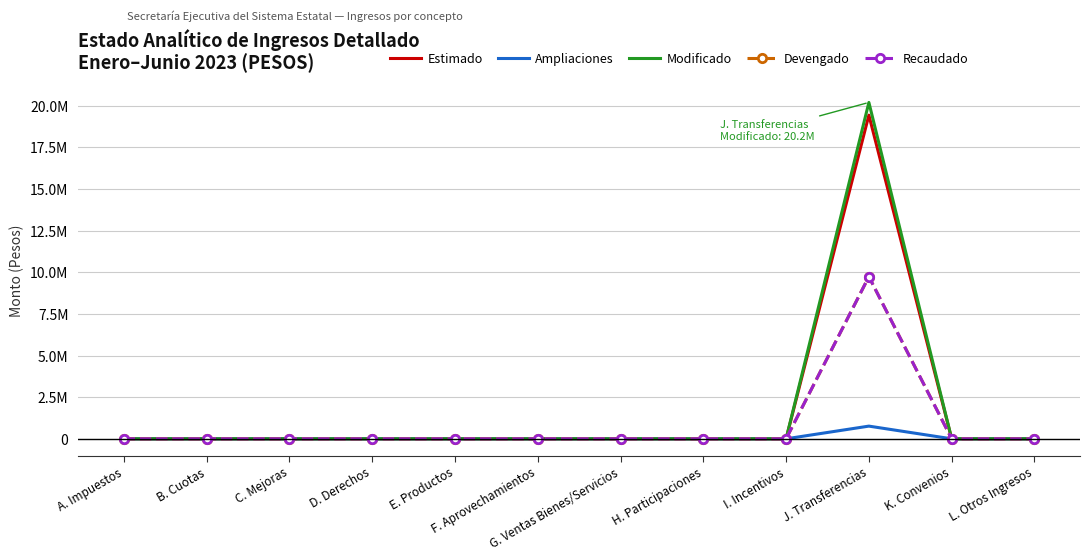

Reading left to right, list all the values displayed in this chart.

Estimado: A. Impuestos=0.0	B. Cuotas=0.0	C. Mejoras=0.0	D. Derechos=0.0	E. Productos=0.0	F. Aprovechamientos=0.0	G. Ventas Bienes/Servicios=0.0	H. Participaciones=0.0	I. Incentivos=0.0	J. Transferencias=19432890.3	K. Convenios=0.0	L. Otros Ingresos=0.0
Ampliaciones: A. Impuestos=0.0	B. Cuotas=0.0	C. Mejoras=0.0	D. Derechos=0.0	E. Productos=0.0	F. Aprovechamientos=0.0	G. Ventas Bienes/Servicios=62.5	H. Participaciones=0.0	I. Incentivos=0.0	J. Transferencias=762526.6	K. Convenios=0.0	L. Otros Ingresos=0.0
Modificado: A. Impuestos=0.0	B. Cuotas=0.0	C. Mejoras=0.0	D. Derechos=0.0	E. Productos=0.0	F. Aprovechamientos=0.0	G. Ventas Bienes/Servicios=62.5	H. Participaciones=0.0	I. Incentivos=0.0	J. Transferencias=20195416.9	K. Convenios=0.0	L. Otros Ingresos=0.0
Devengado: A. Impuestos=0.0	B. Cuotas=0.0	C. Mejoras=0.0	D. Derechos=0.0	E. Productos=0.0	F. Aprovechamientos=0.0	G. Ventas Bienes/Servicios=62.5	H. Participaciones=0.0	I. Incentivos=0.0	J. Transferencias=9735854.4	K. Convenios=0.0	L. Otros Ingresos=0.0
Recaudado: A. Impuestos=0.0	B. Cuotas=0.0	C. Mejoras=0.0	D. Derechos=0.0	E. Productos=0.0	F. Aprovechamientos=0.0	G. Ventas Bienes/Servicios=62.5	H. Participaciones=0.0	I. Incentivos=0.0	J. Transferencias=9735854.4	K. Convenios=0.0	L. Otros Ingresos=0.0